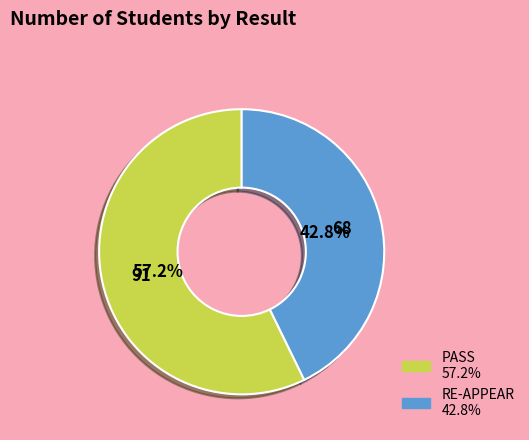

What is the ratio of the value at PASS to the value at RE-APPEAR?

1.3